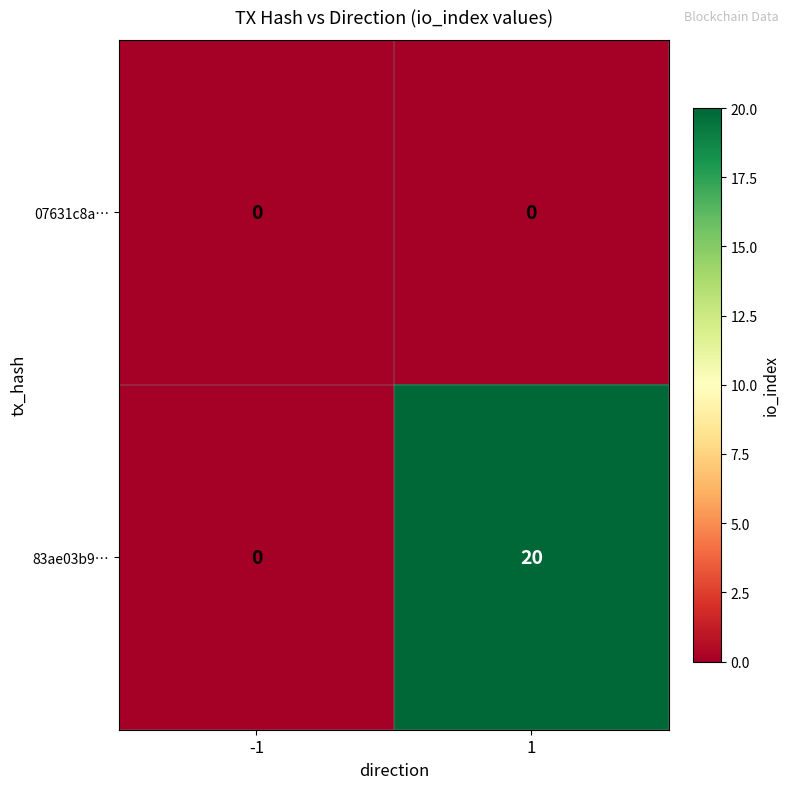

What is the maximum value for 83ae03b9…?

20